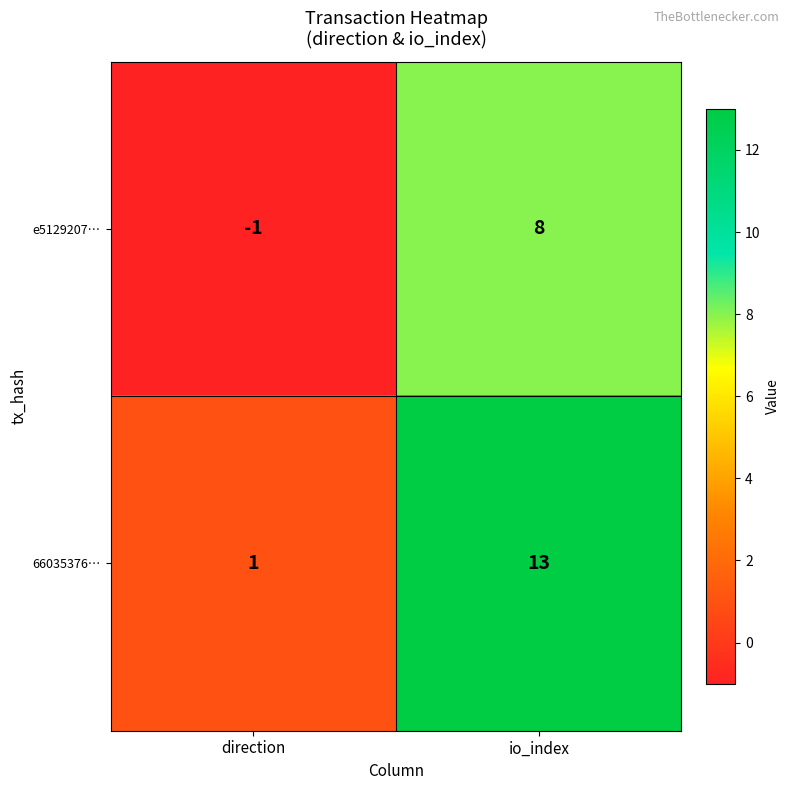

Count the number of data series in this chart.

2